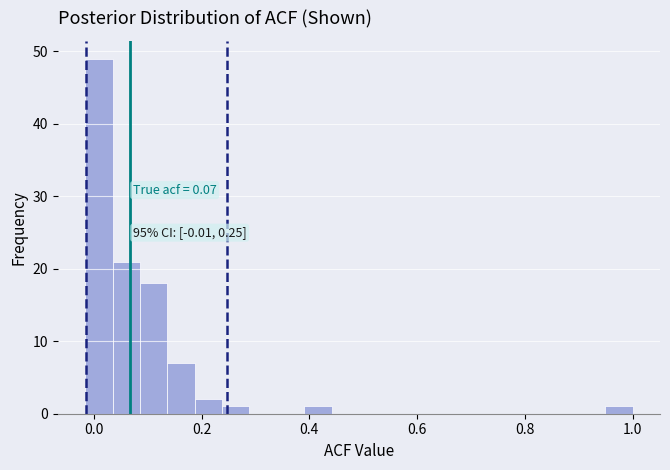

Around what value on the x-axis is the tallest bar? Give the approximate position of its centre, as read against the axis.

0.00